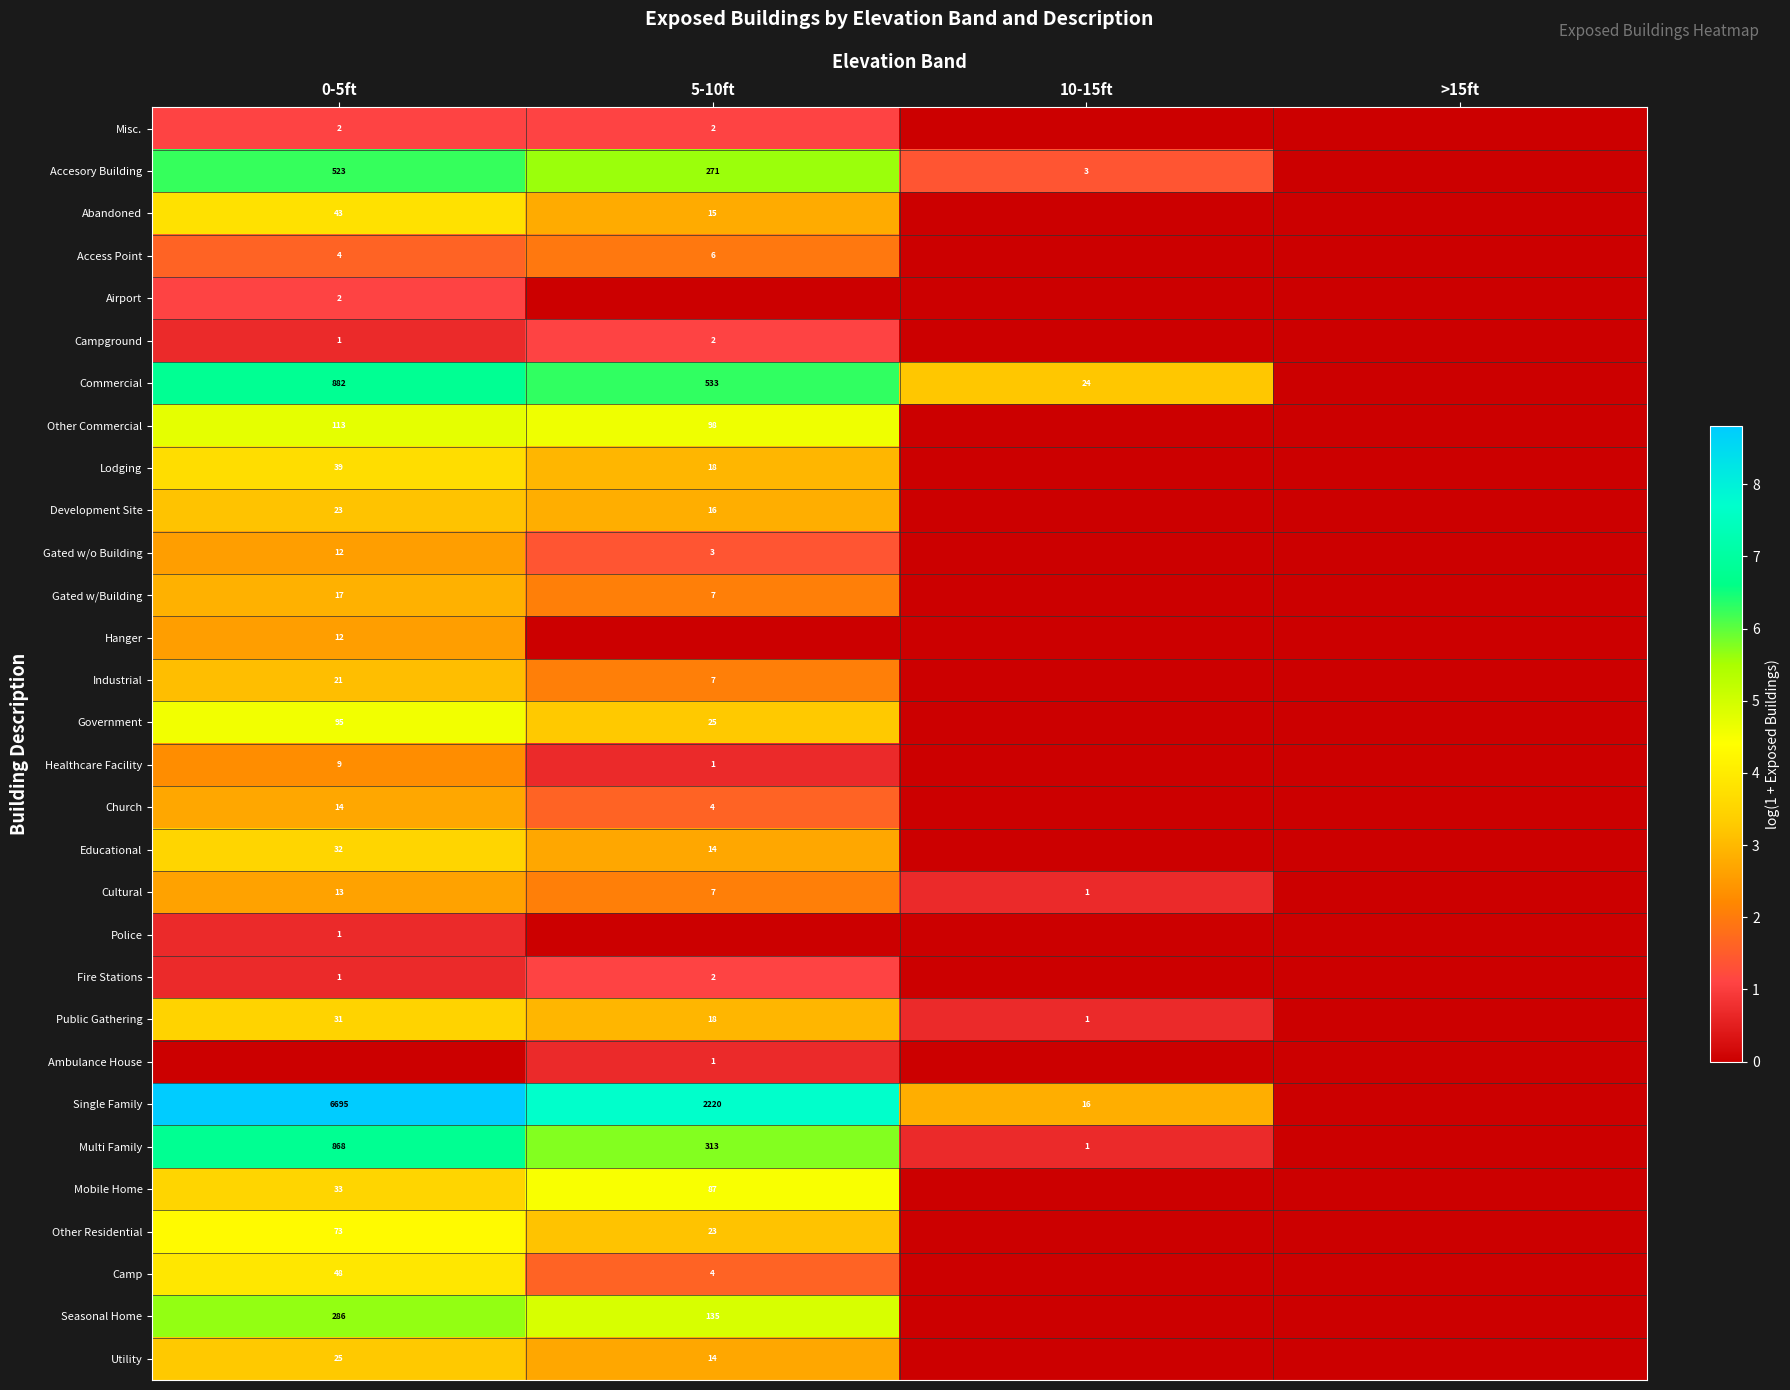

True or false: Misc. has a value of 2 at 5-10ft.

True